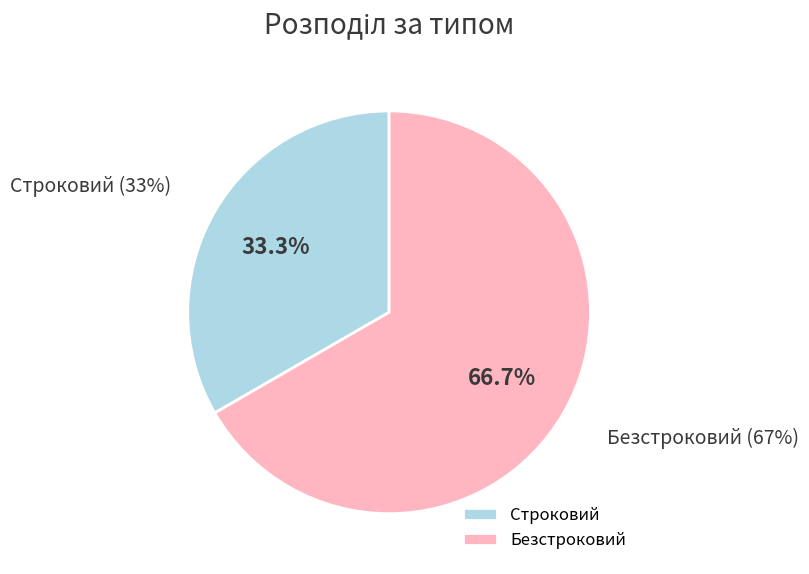

What is the change in value from Строковий to Безстроковий?

+1